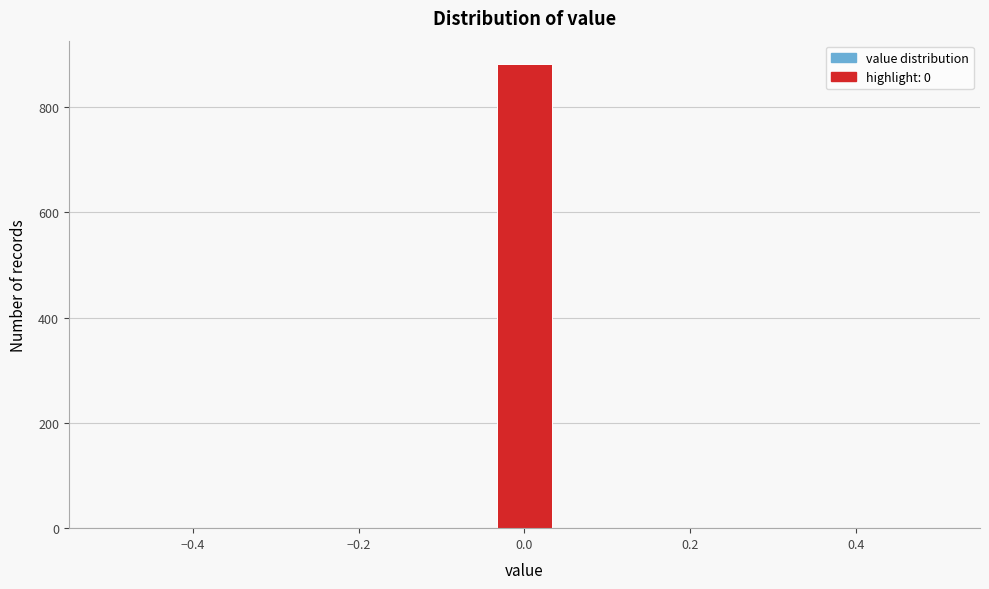

Around what value on the x-axis is the tallest bar? Give the approximate position of its centre, as read against the axis.

0.00